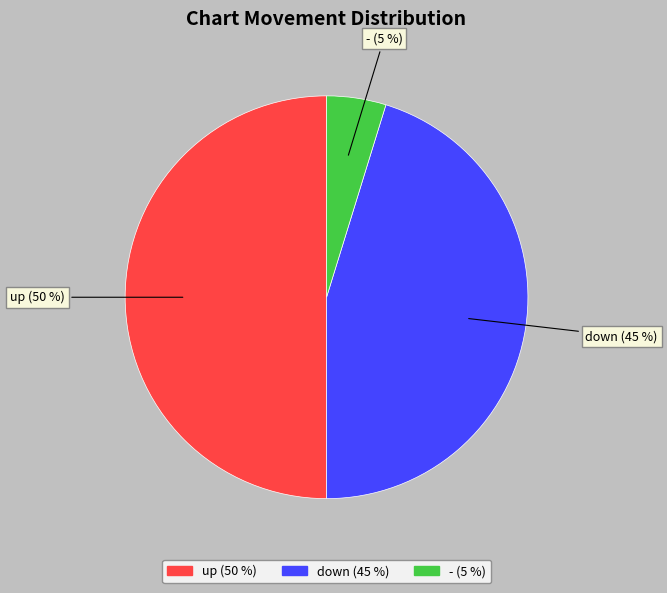

The down slice represents 32% of the pie. True or false?

False